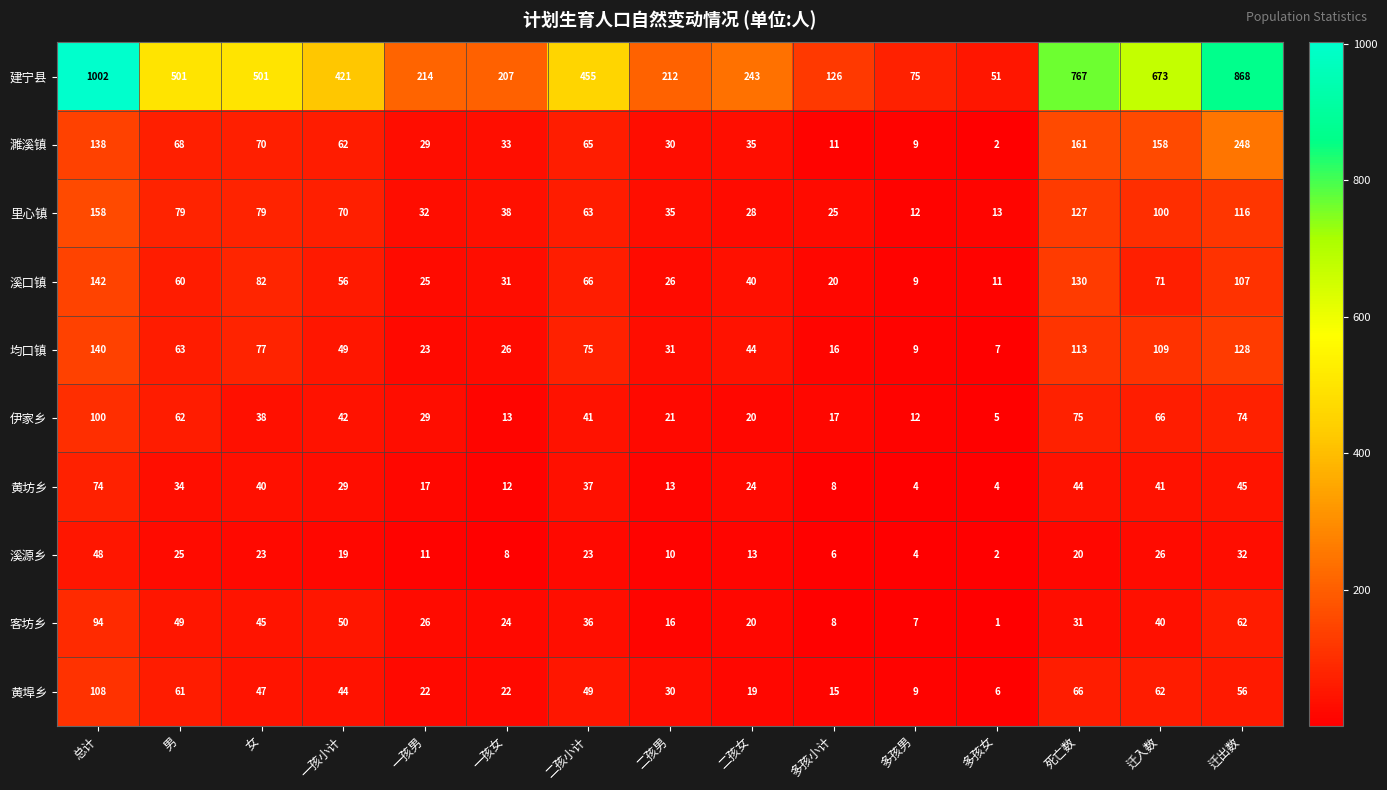

What is the average value of the 溪源乡 series?

18